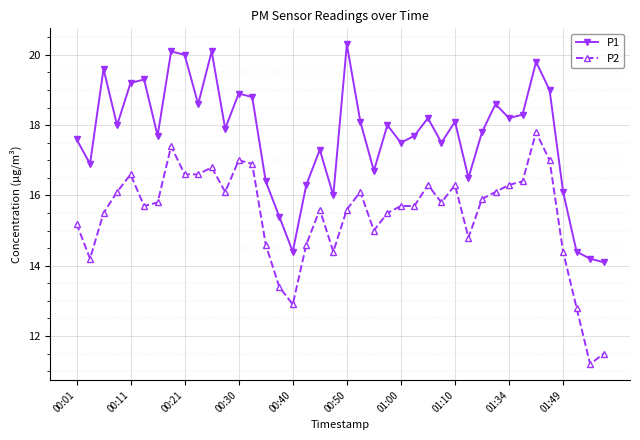

Rank the series by their maximum value, from lowest to highest.

P2, P1